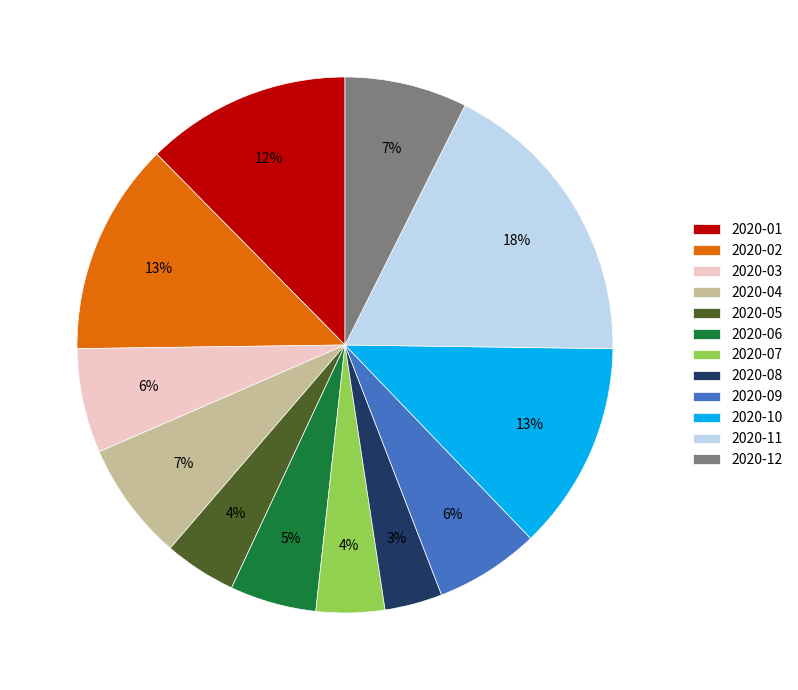

The 2020-07 slice represents 4% of the pie. True or false?

True